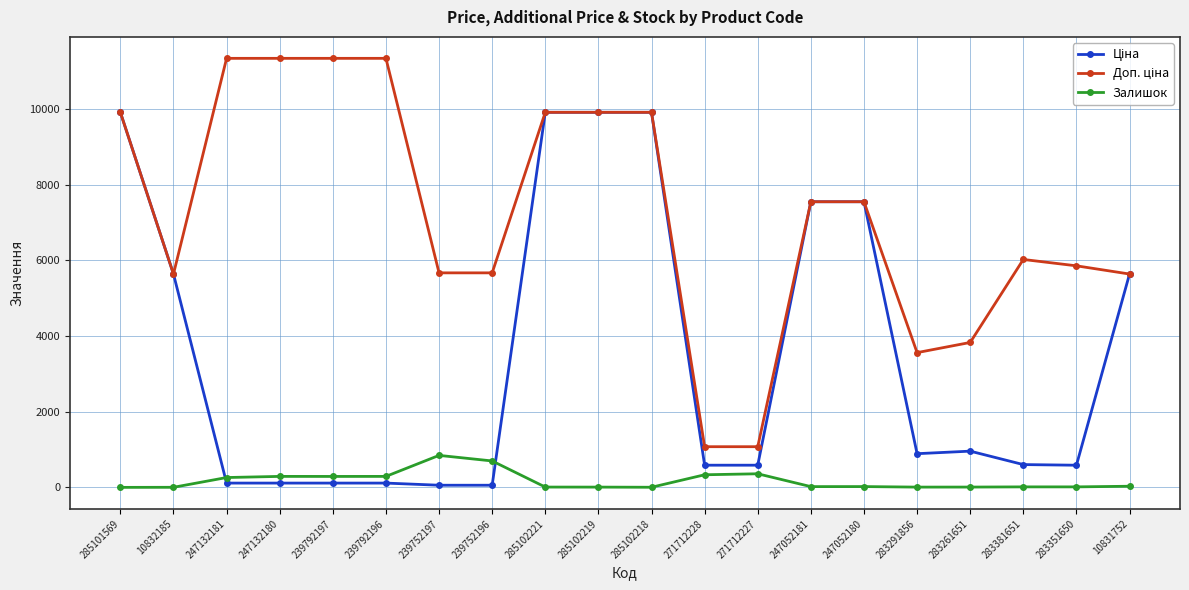

True or false: Залишок has more than 2 interior local peaks.

True